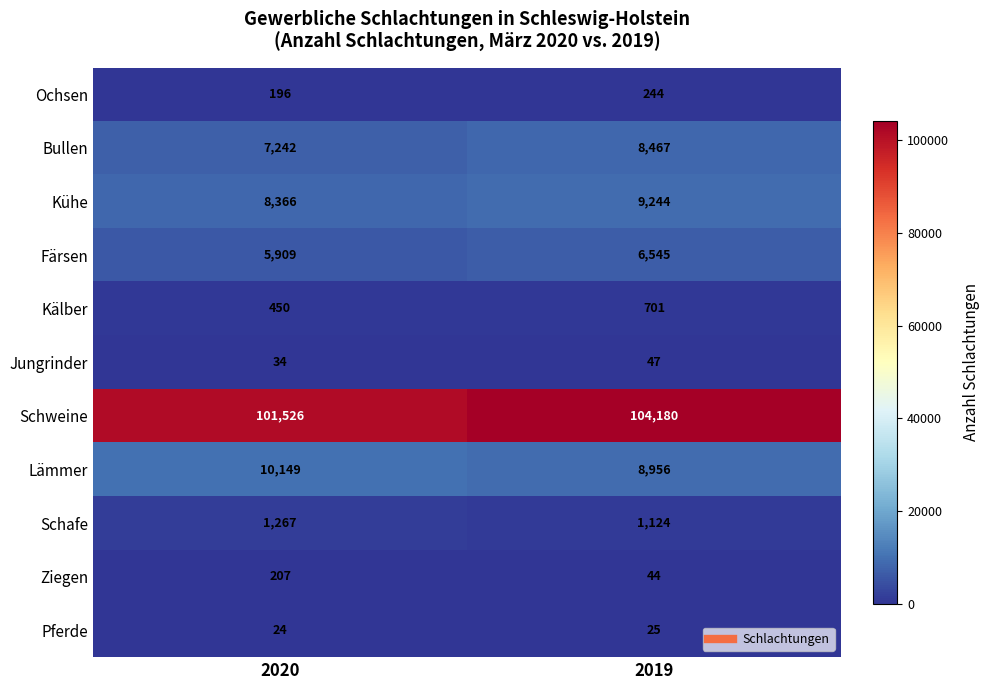

What is the smallest value displayed?

24